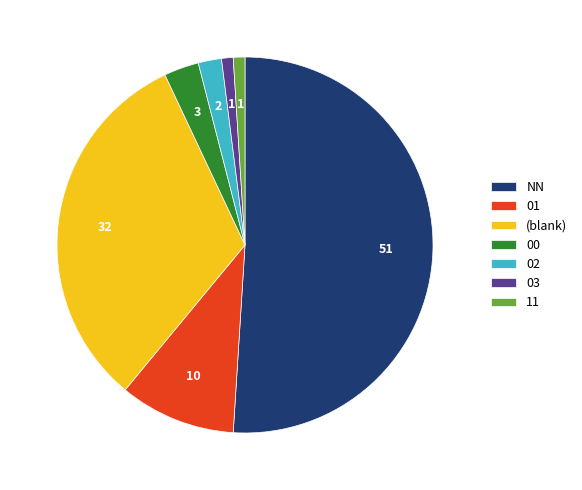

True or false: 11 accounts for 11% of the total.

False